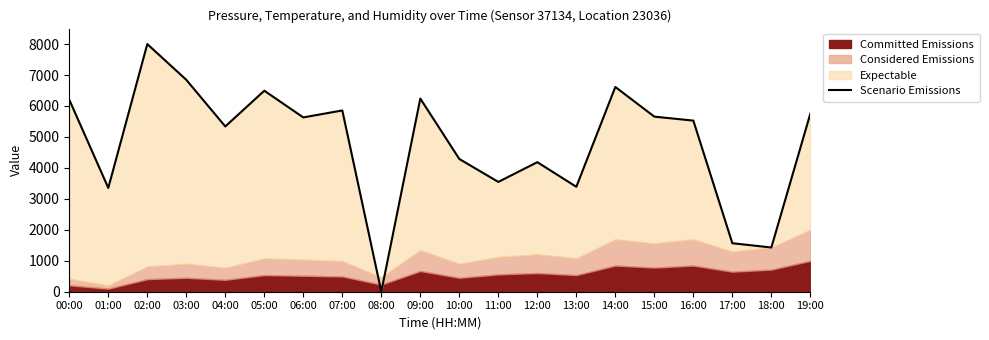

List the labels in order of value, largest first.

02:00, 03:00, 14:00, 05:00, 09:00, 00:00, 07:00, 19:00, 15:00, 06:00, 16:00, 04:00, 10:00, 12:00, 11:00, 13:00, 01:00, 17:00, 18:00, 08:00